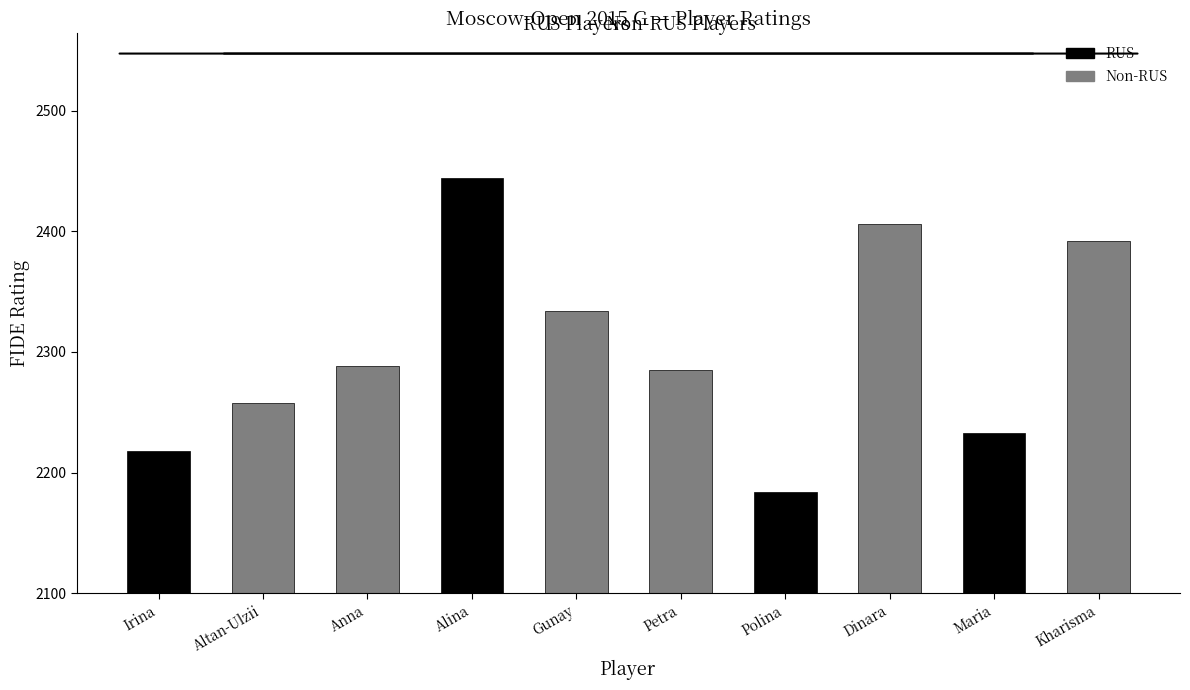

The value at Rodionova Polina is 944. True or false?

False